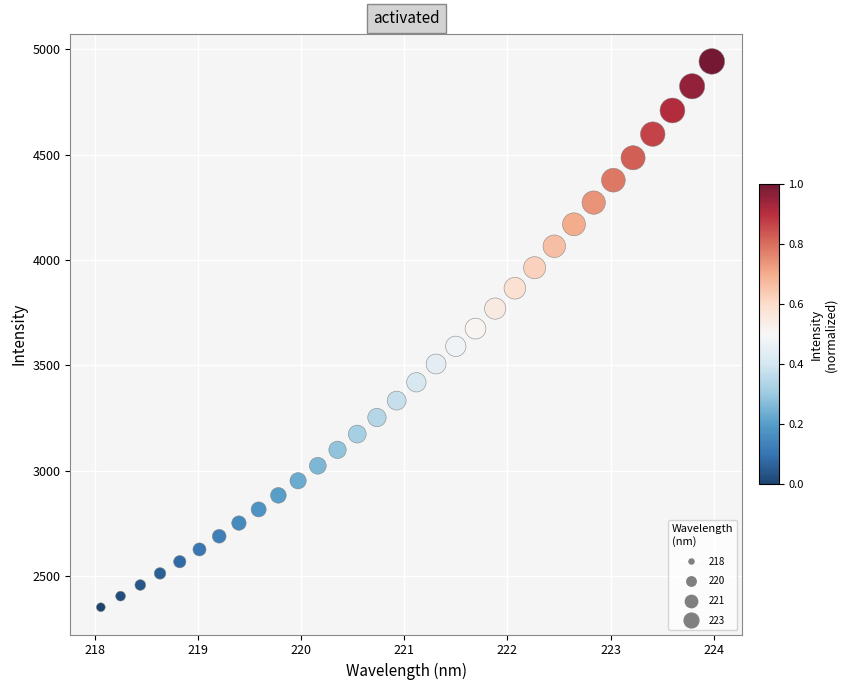

What is the range of X values (max minus min)?

5.9